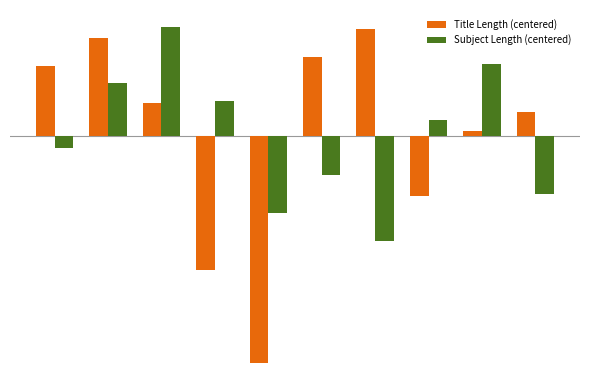

What are all the series names shown in the legend?

Title Length (centered), Subject Length (centered)